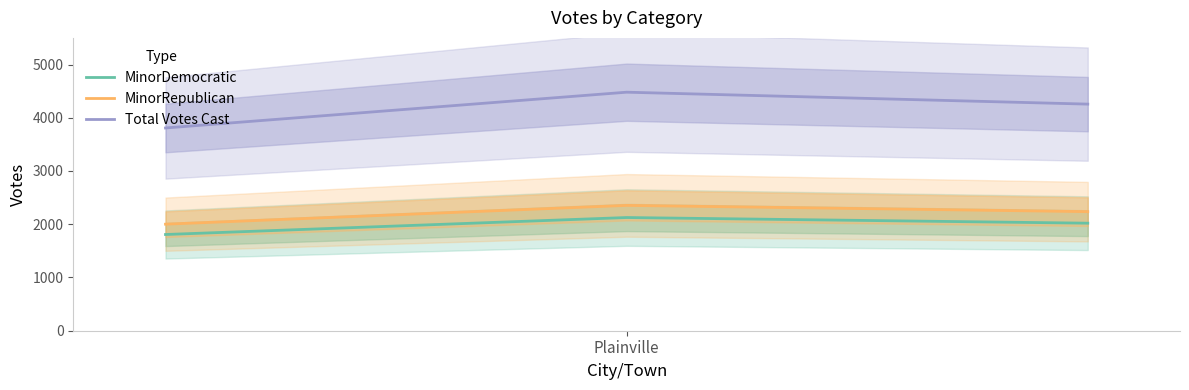

What is the difference between the maximum and minimum values in the Total Votes Cast series?

672.0